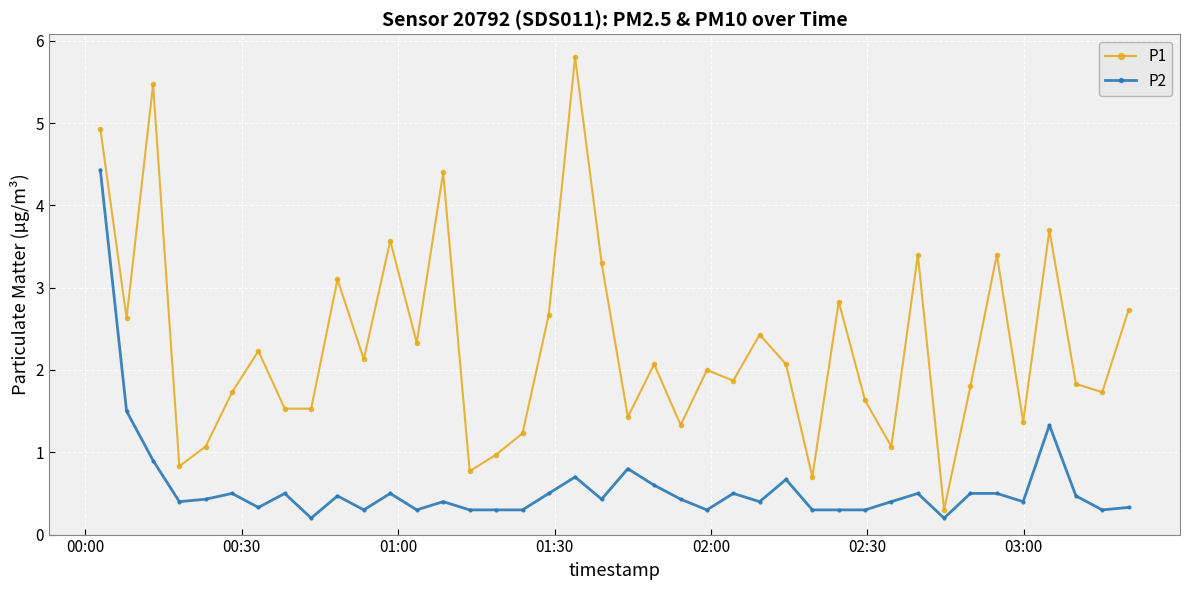

Reading left to right, extract all data points from this chart.

P1: 4.9	2.6	5.5	0.8	1.1	1.7	2.2	1.5	1.5	3.1	2.1	3.6	2.3	4.4	0.8	1.0	1.2	2.7	5.8	3.3	1.4	2.1	1.3	2.0	1.9	2.4	2.1	0.7	2.8	1.6	1.1	3.4	0.3	1.8	3.4	1.4	3.7	1.8	1.7	2.7
P2: 4.4	1.5	0.9	0.4	0.4	0.5	0.3	0.5	0.2	0.5	0.3	0.5	0.3	0.4	0.3	0.3	0.3	0.5	0.7	0.4	0.8	0.6	0.4	0.3	0.5	0.4	0.7	0.3	0.3	0.3	0.4	0.5	0.2	0.5	0.5	0.4	1.3	0.5	0.3	0.3